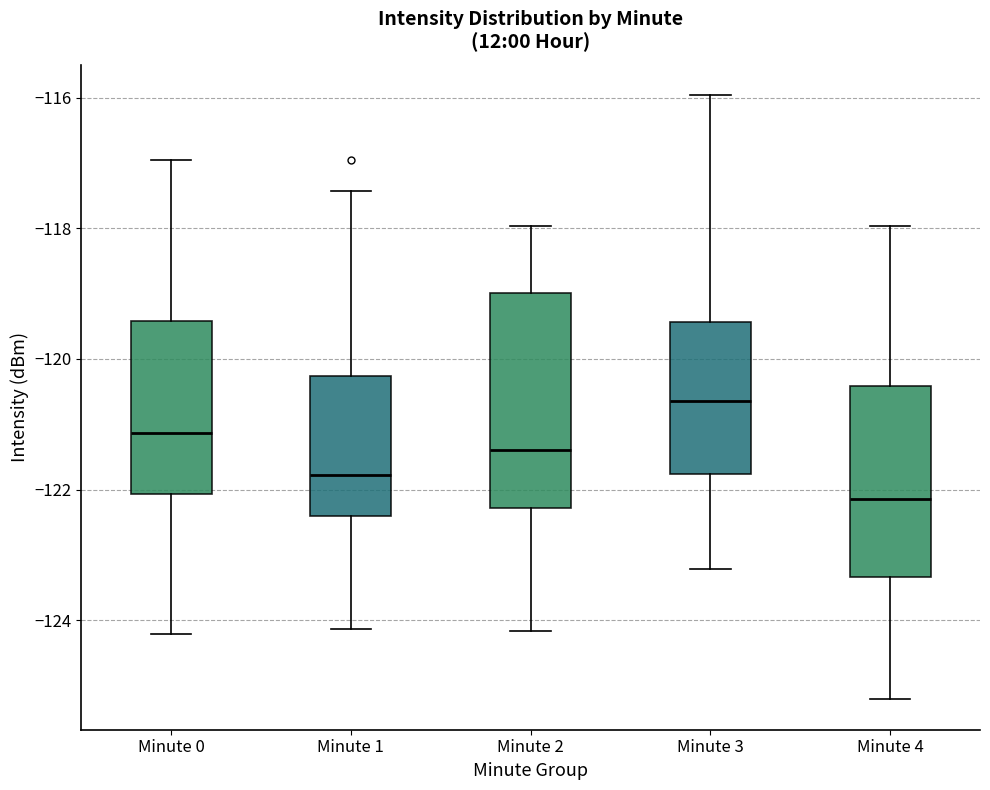

Comparing the boxes themselves (not the whiskers), which one is the tallest?

Minute 2